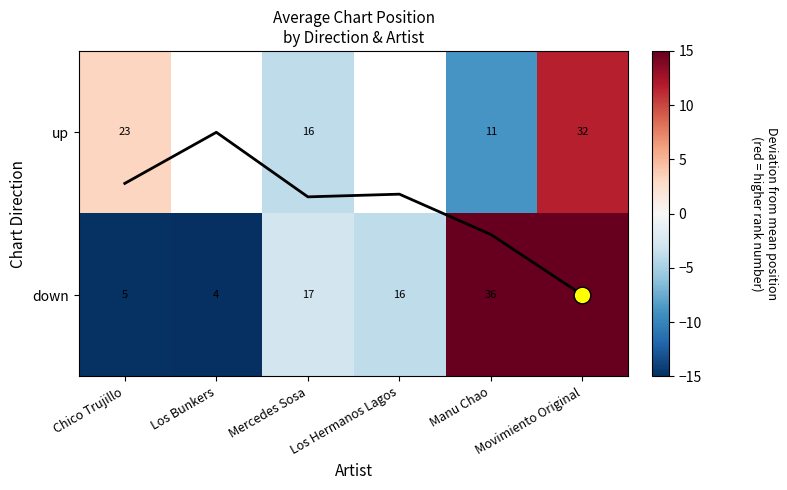

Is it true that Col mean trend equals 0.2 at Los Hermanos Lagos?

False